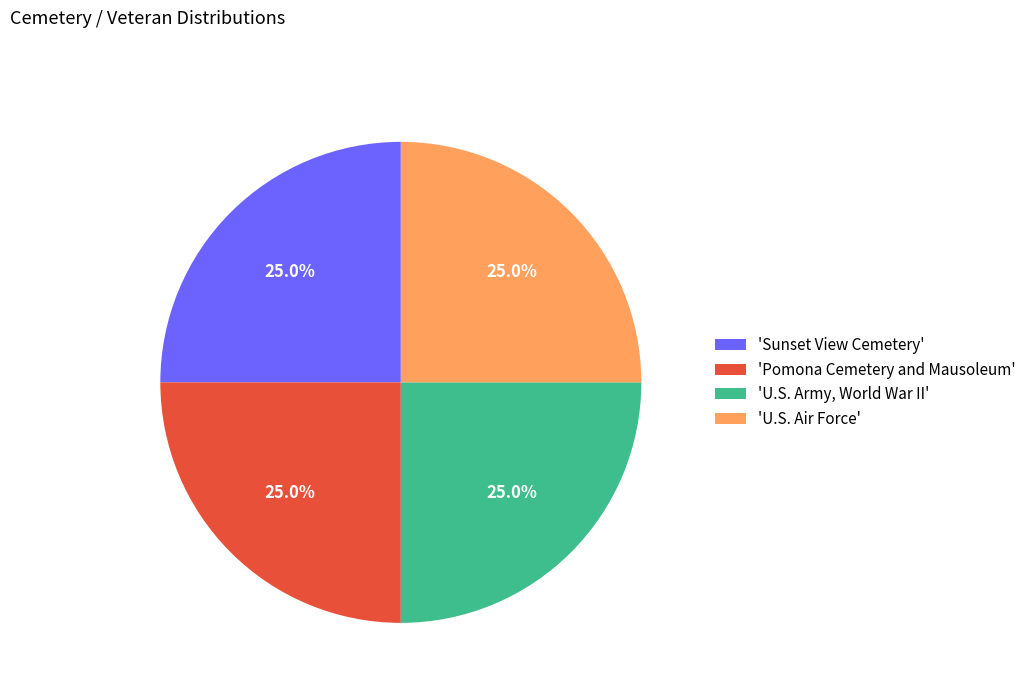

How many slices are in this pie chart?

4